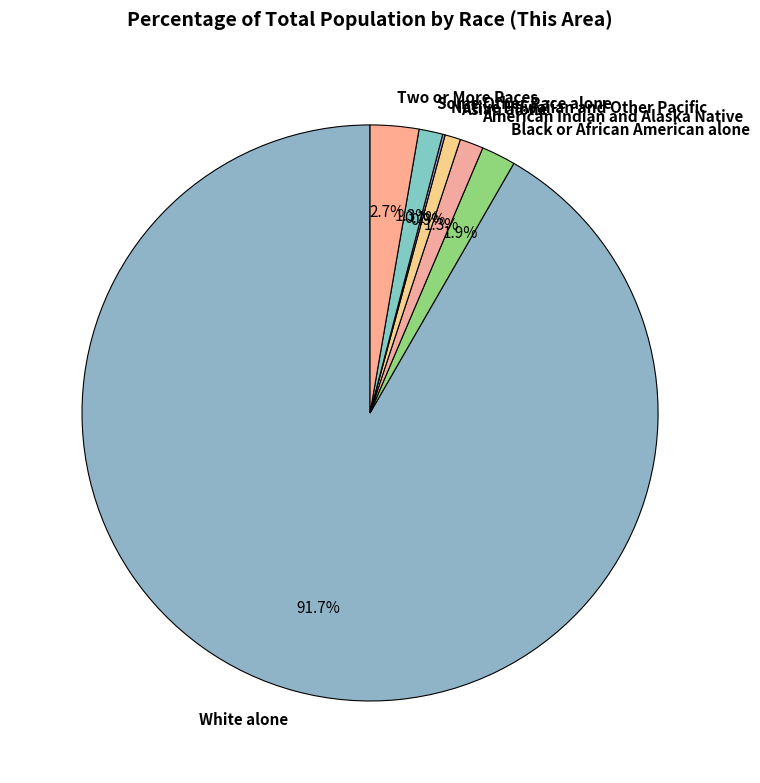

Which slice is the largest?

White alone